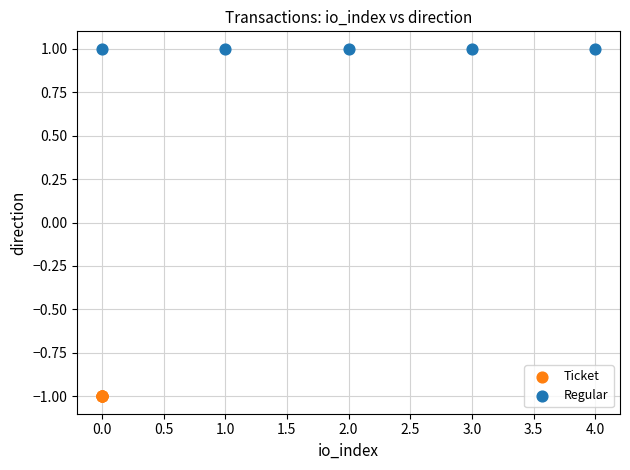

Which series reaches the maximum Y coordinate?

Regular